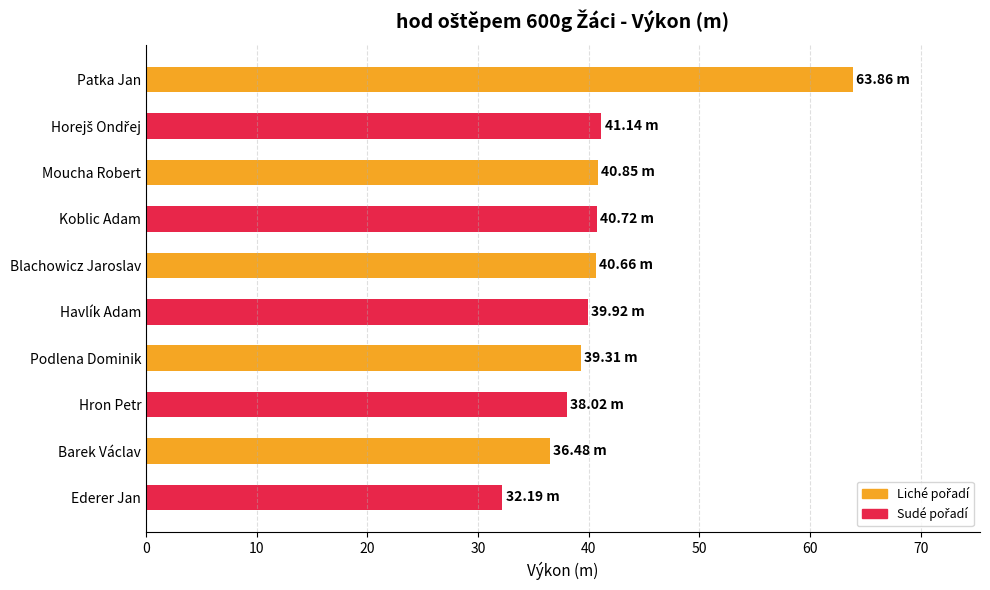

What is the label of the 7th bar from the bottom?

Koblic Adam